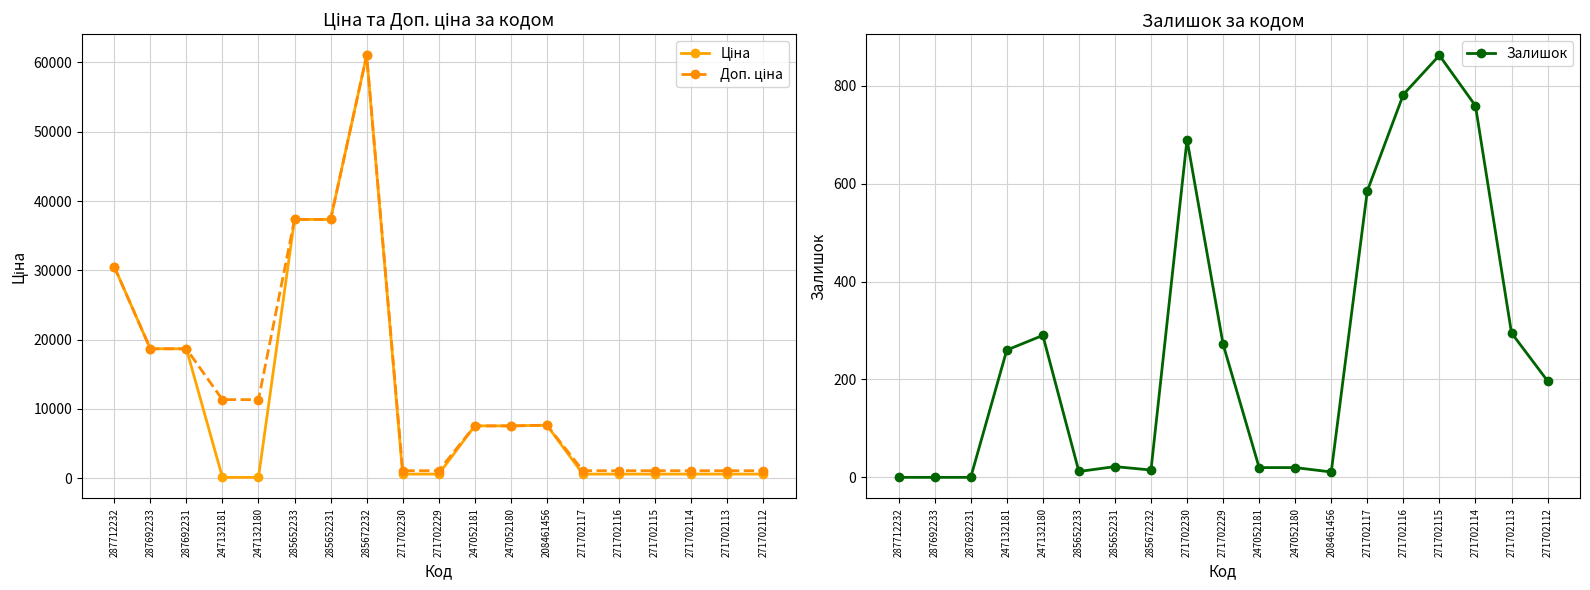

Does the chart have visible grid lines?

Yes